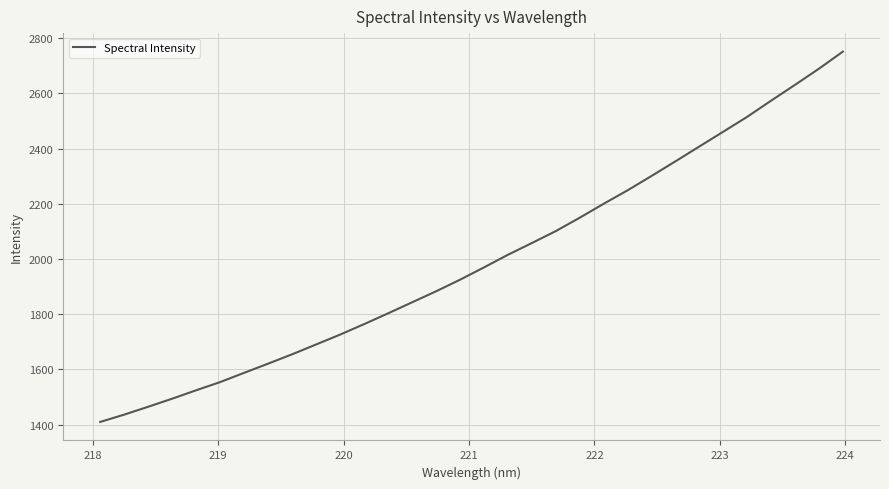

What is the difference between the maximum and minimum values?

1341.4